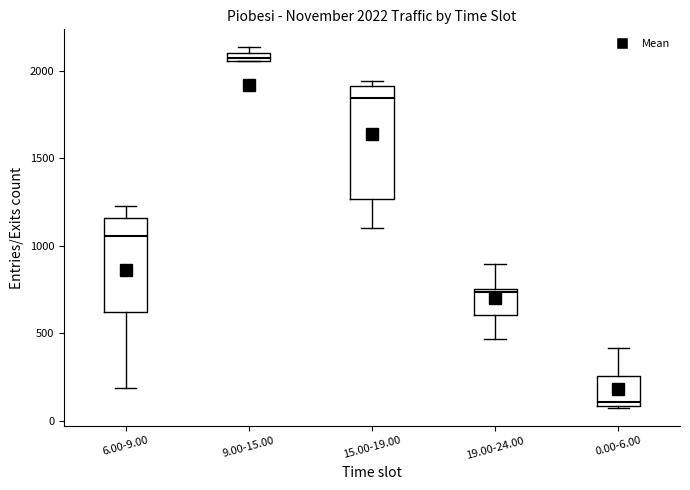

Comparing the boxes themselves (not the whiskers), which one is the tallest?

15.00-19.00